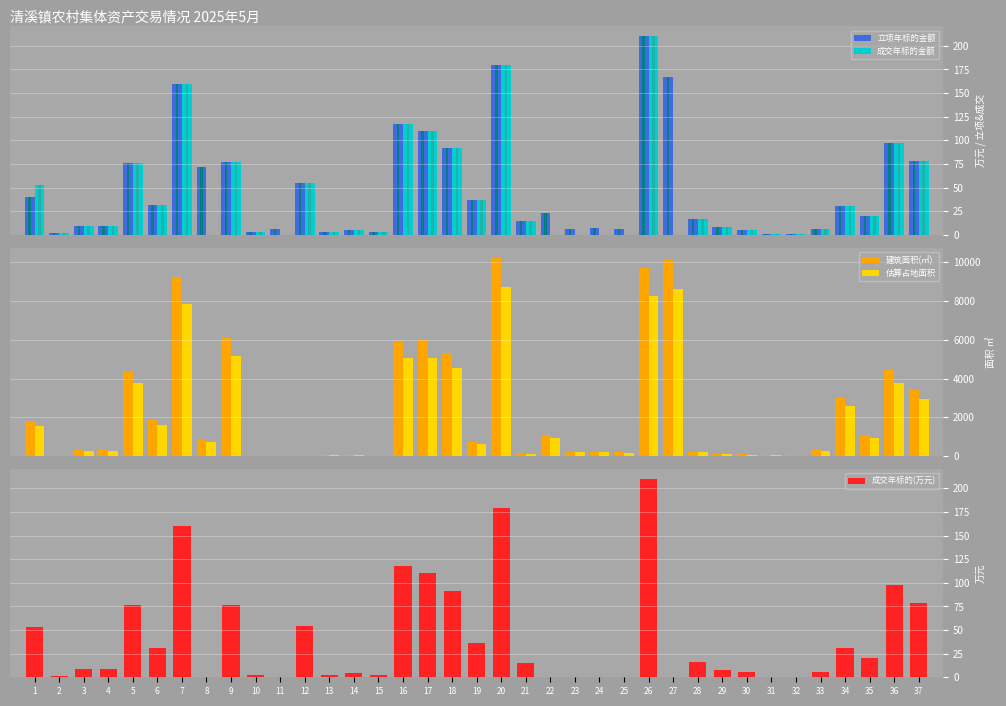

Which series has the largest total across all categories?

建筑面积(㎡)